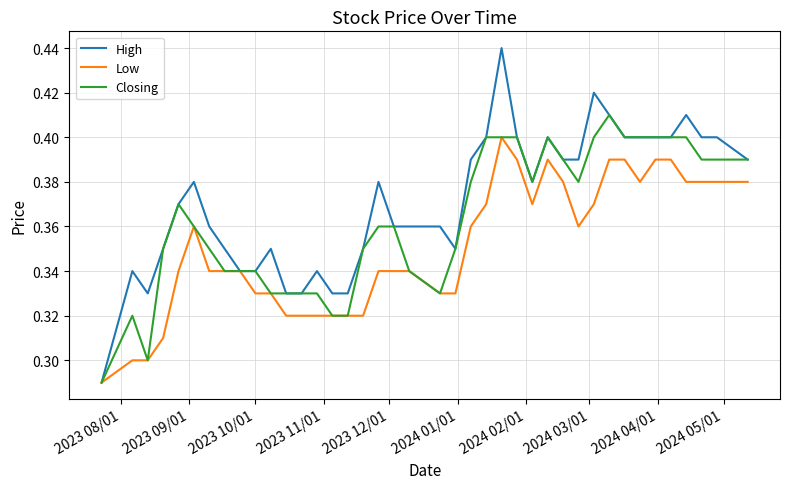

Rank the series by their average value, from highest to lowest.

High, Closing, Low